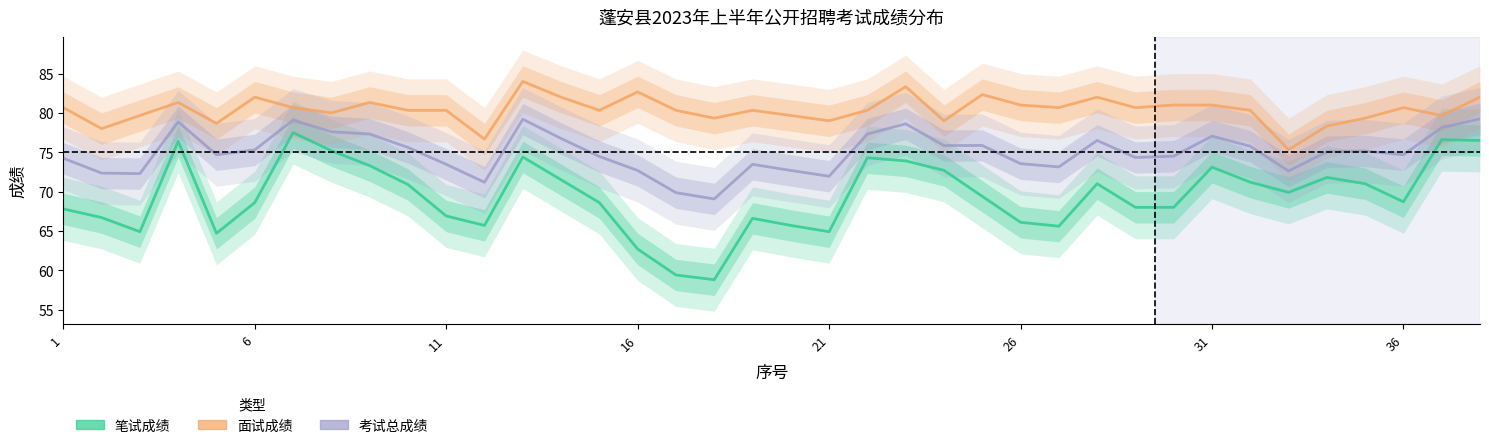

Read the 笔试成绩 value at 29.

68.0